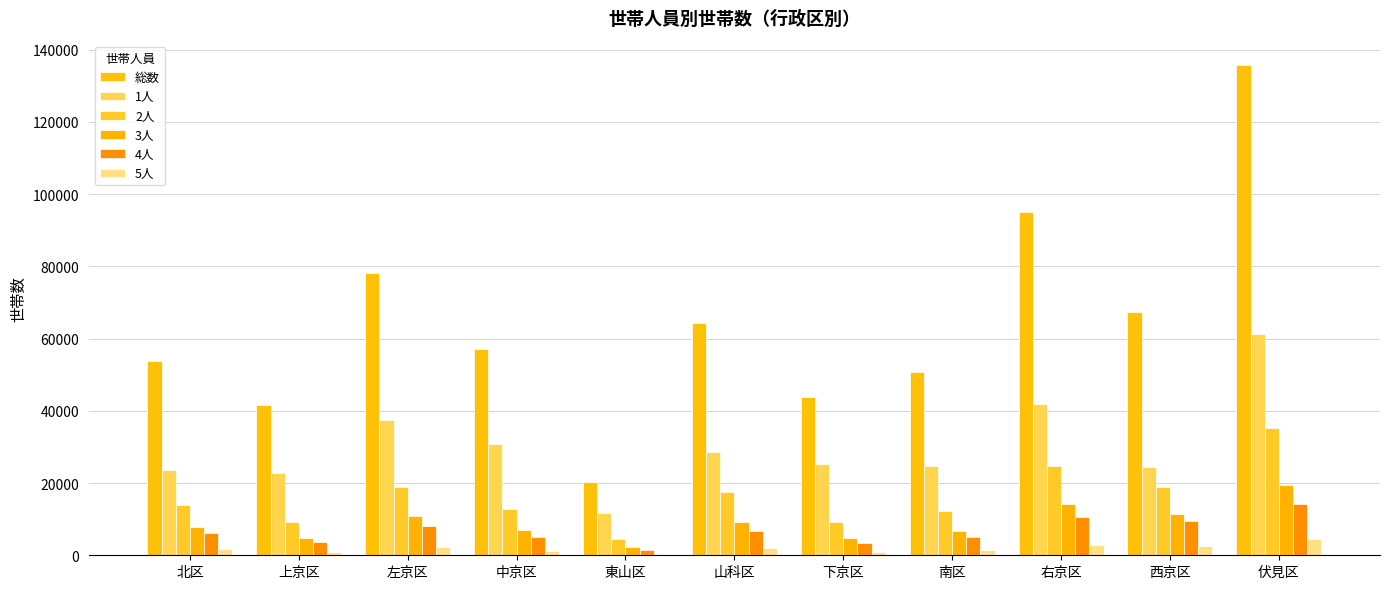

The value of 5人 at 上京区 is 966. True or false?

True